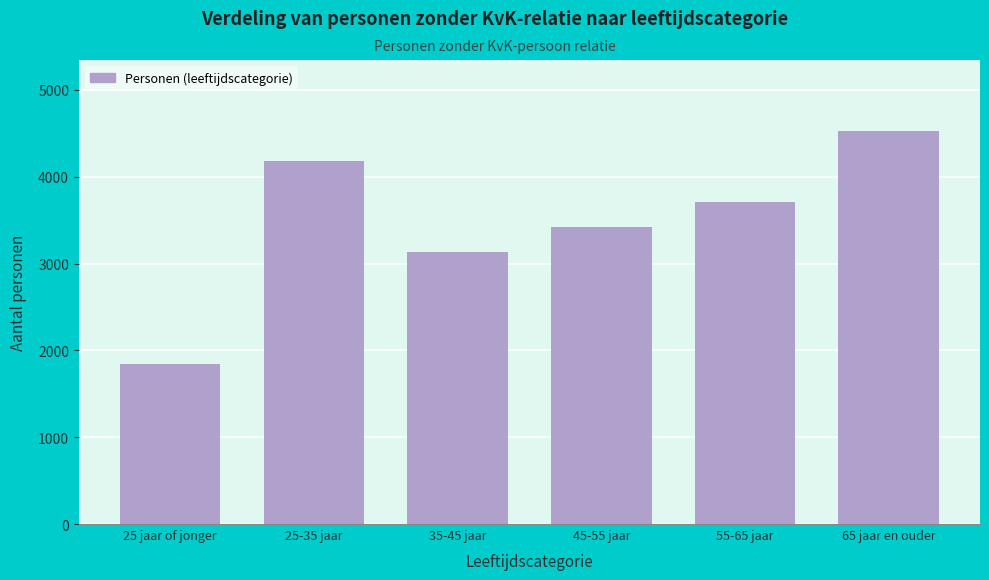

Reading left to right, what are all the values shown in this chart?

1840	4180	3130	3420	3710	4530